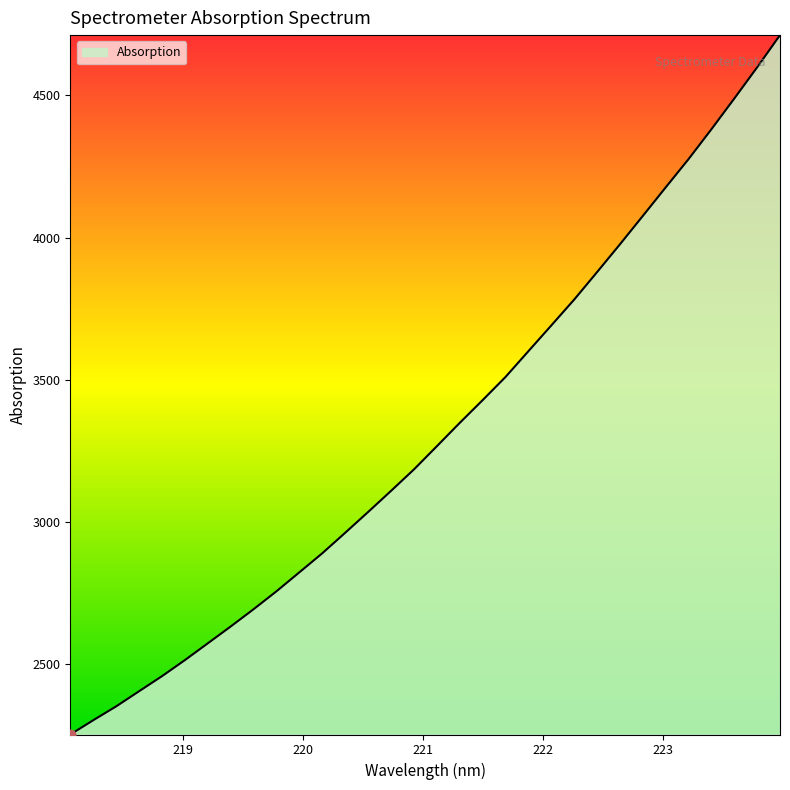

What is the maximum value shown in the chart?

4712.3